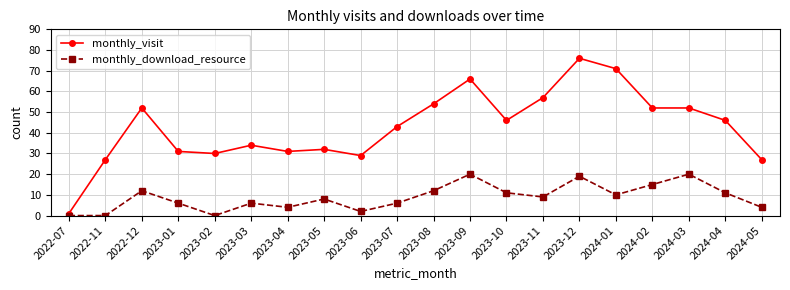

How many interior local peaks does the monthly_download_resource series have?

6